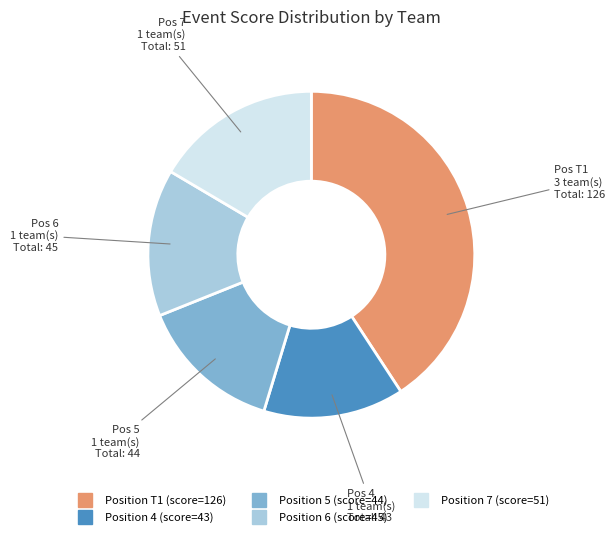

Is there any slice that represents more than half of the pie?

No